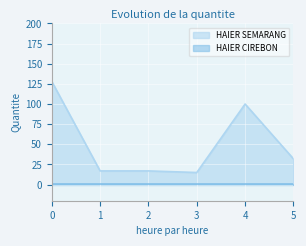

How many series are shown in this chart?

2